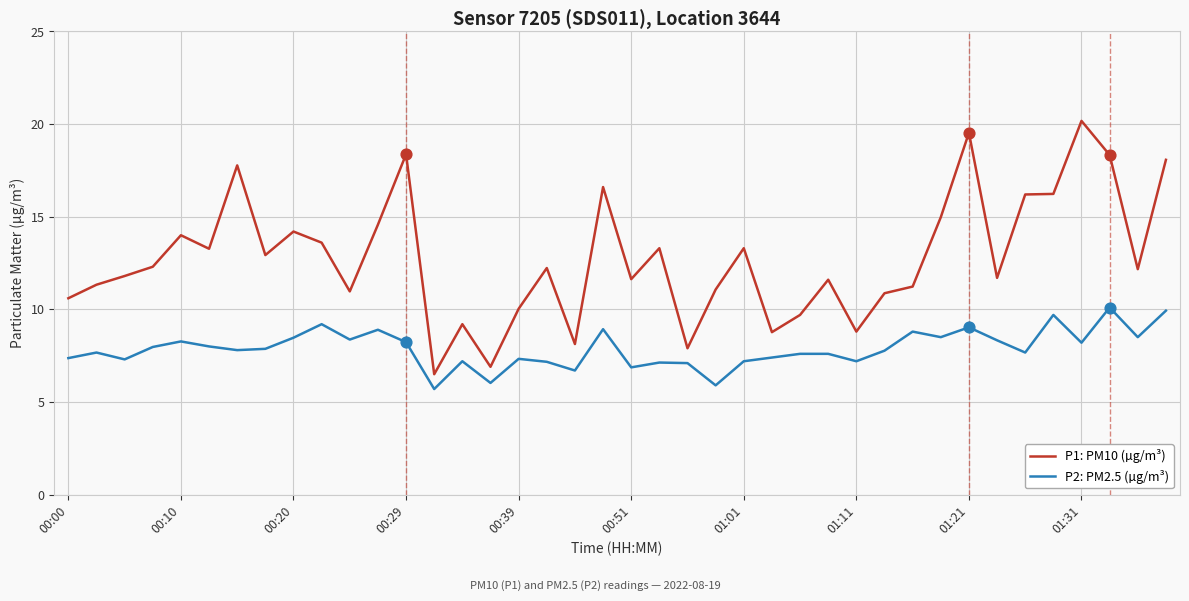

What is the difference between the maximum and minimum values in the P2: PM2.5 (µg/m³) series?

4.4